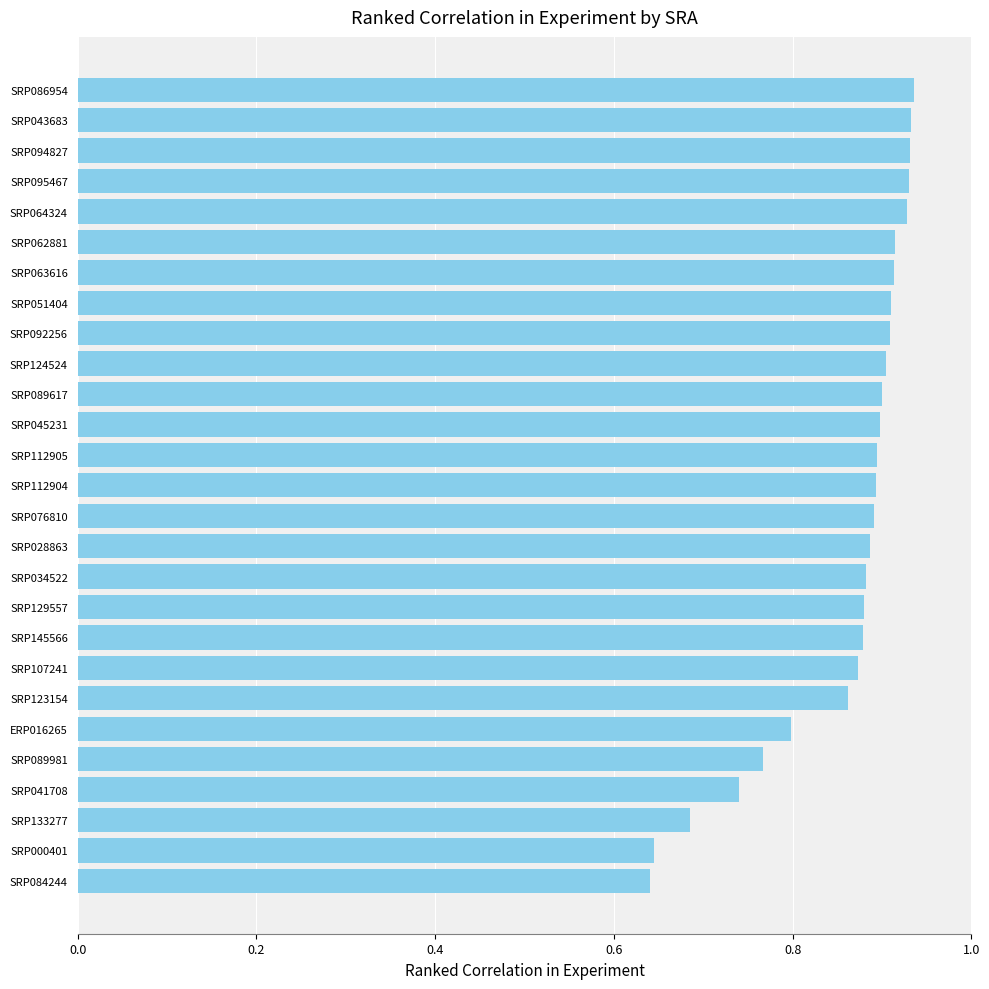

Is it true that the value at SRP084244 is 1.0?

False